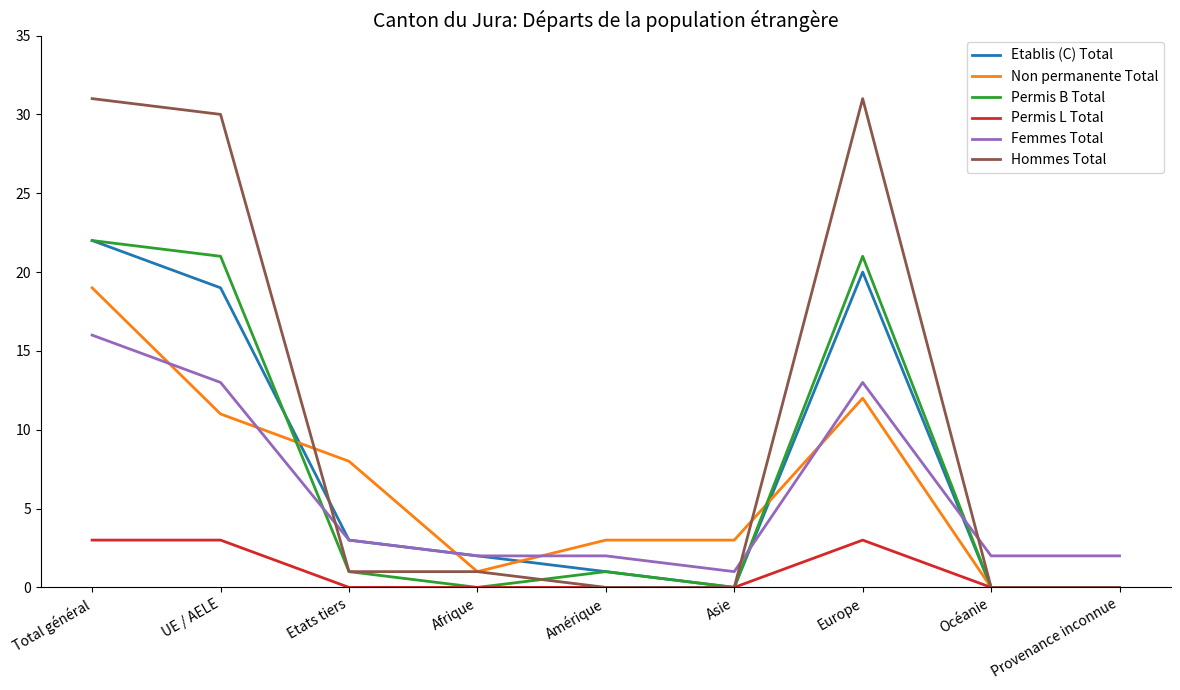

Which series has the largest total across all categories?

Hommes Total